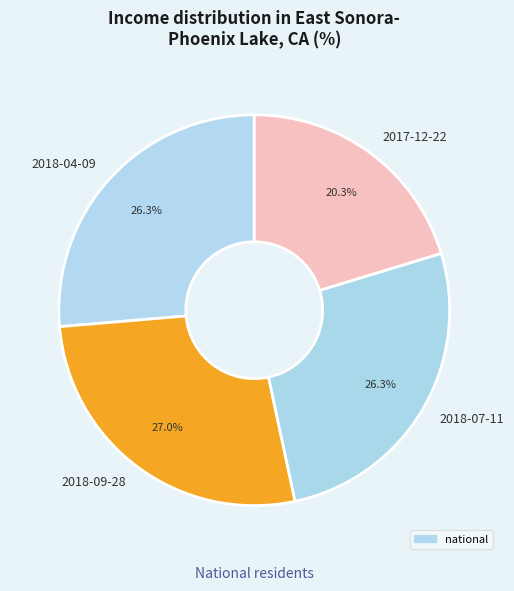

What is the total percentage of 2018-09-28 and 2018-07-11?

53.4%